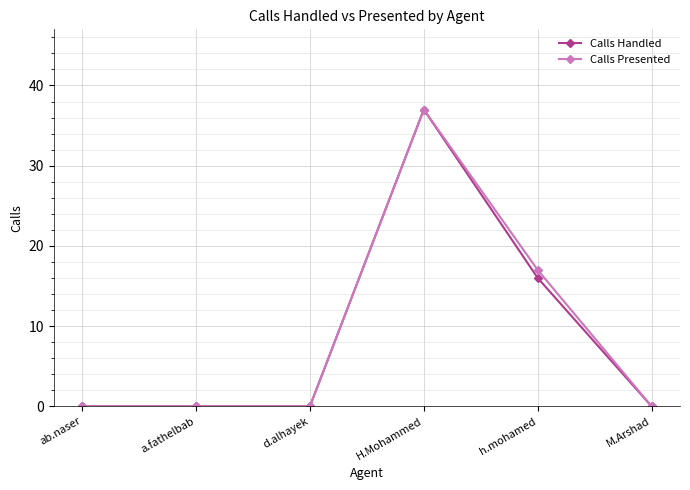

What position from the left is a.fathelbab?

2